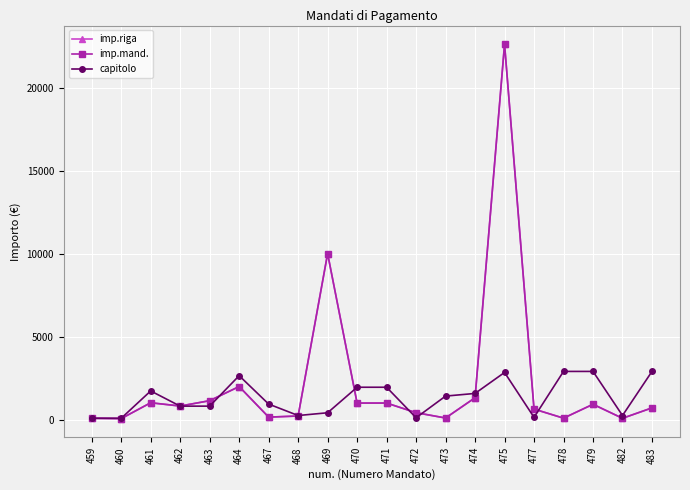

What is the value of the capitolo point at the 3rd from the left?

1730.0